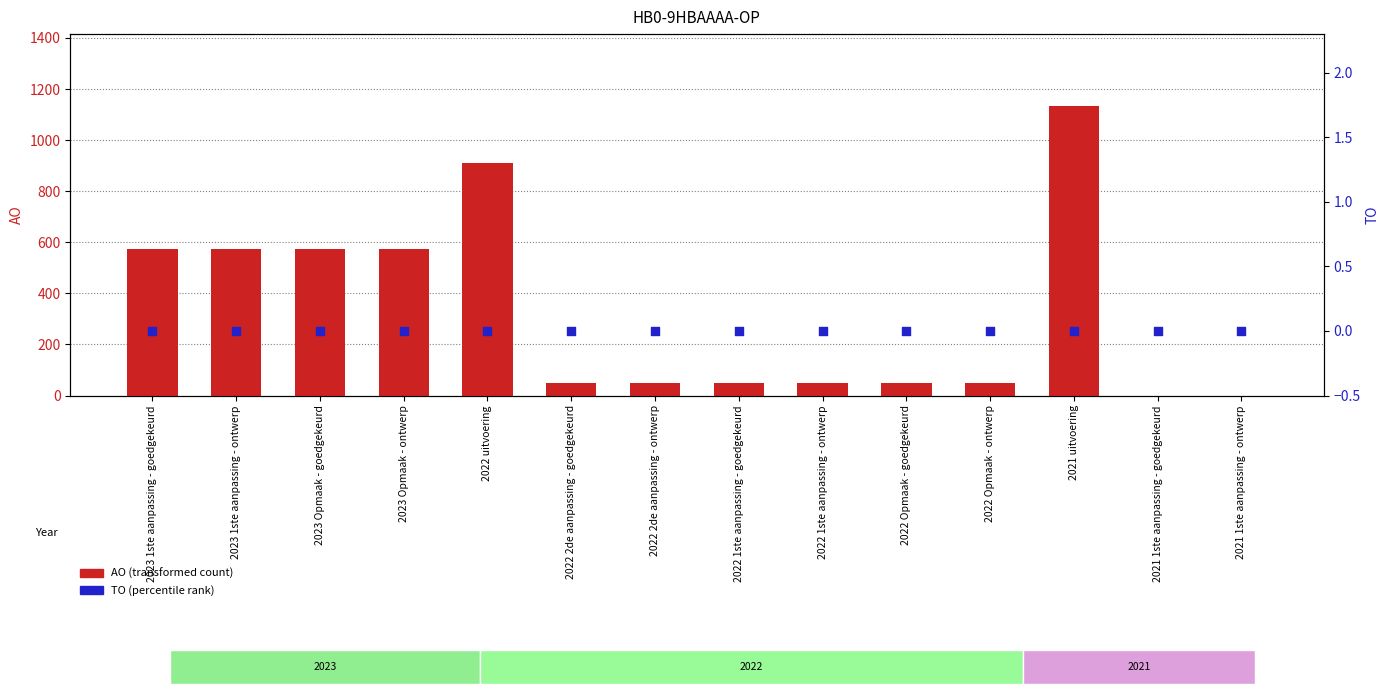

At how many categories does at least one series exceed 515?

6